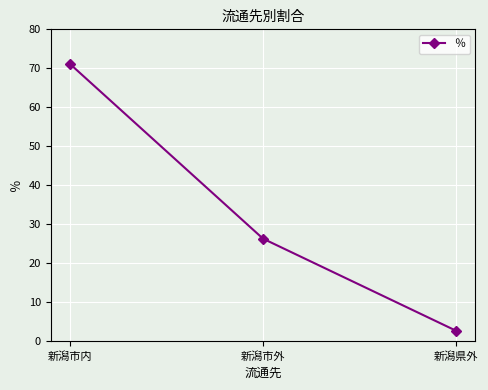

What is the value of the 3rd point from the left?

2.6